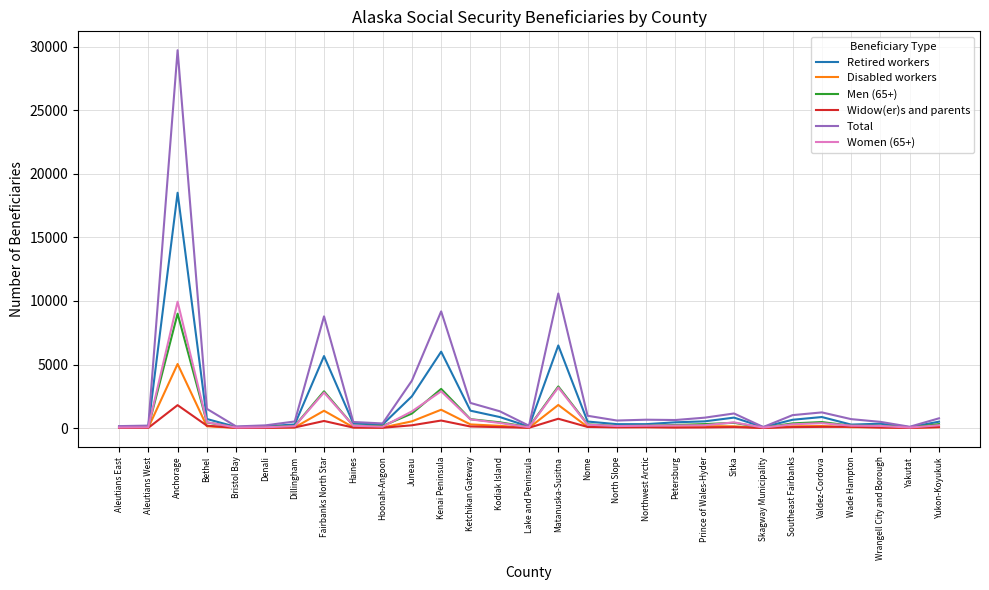

Is it true that Total equals 1015 at Southeast Fairbanks?

True